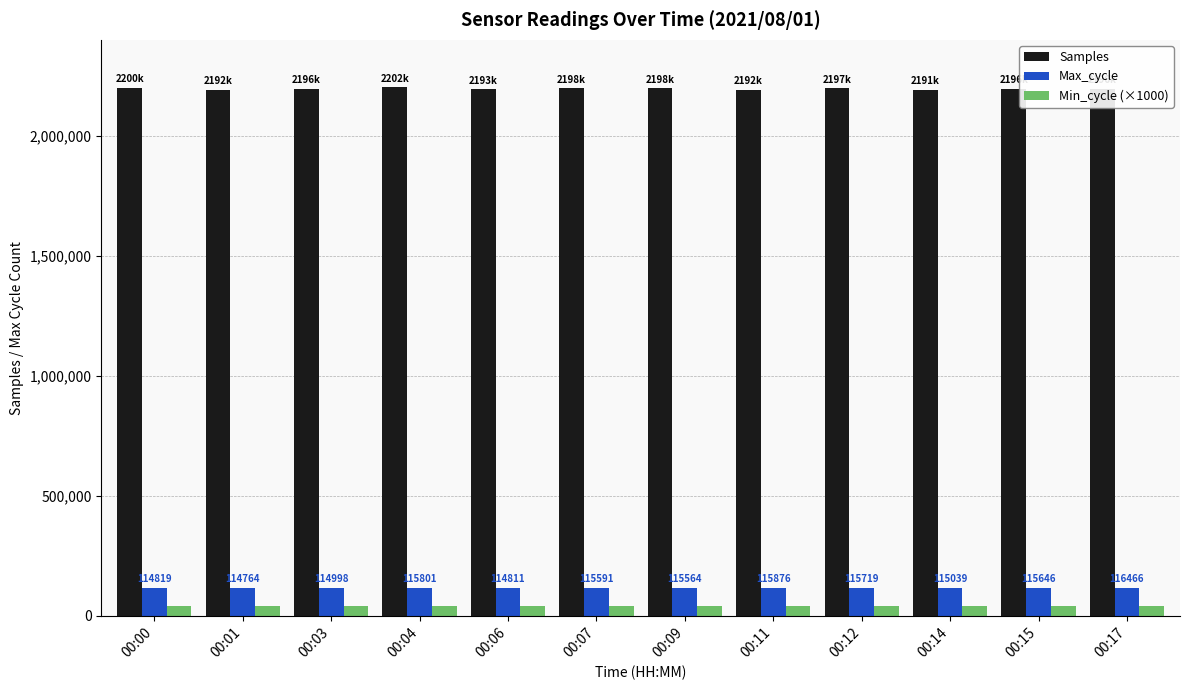

What is the total value across all series at 00:06?

2346909